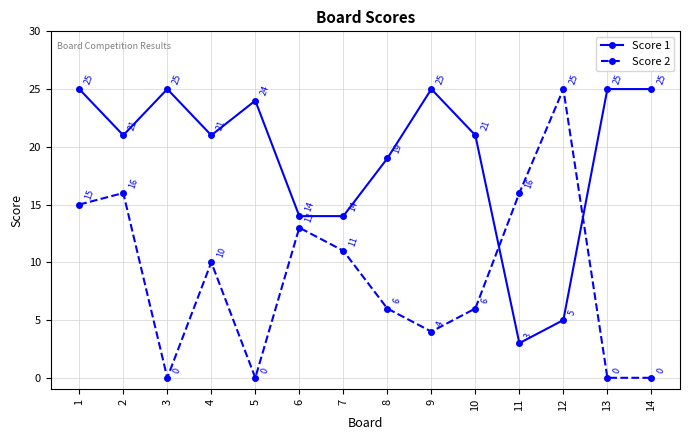

What is the maximum value shown in the chart?

25